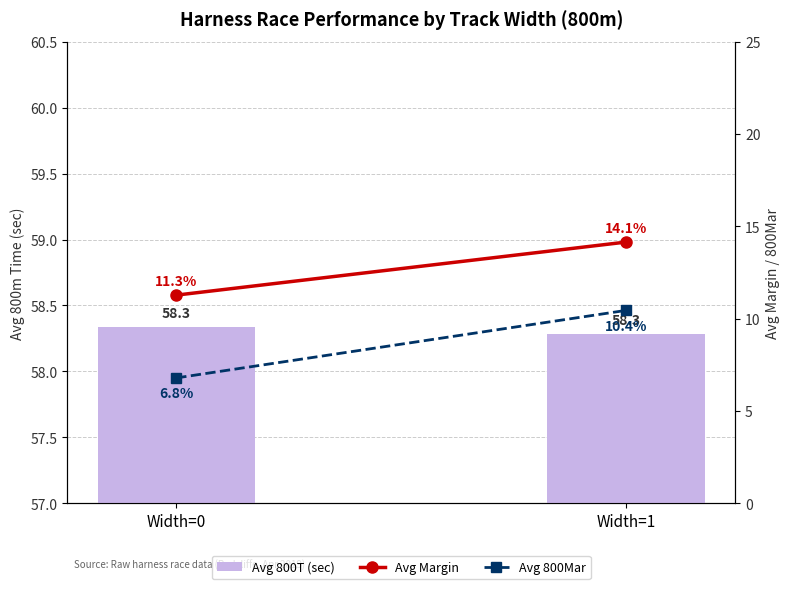

What is the value of the Avg 800T (sec) bar at the 1st from the left?

58.3